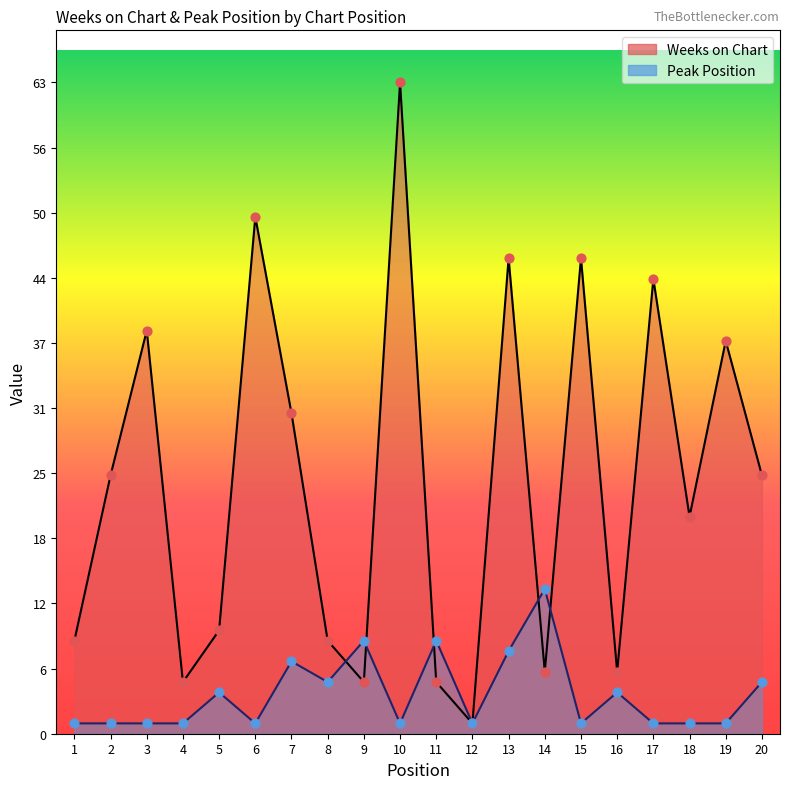

Which series has the widest spread of Y values?

Weeks on Chart